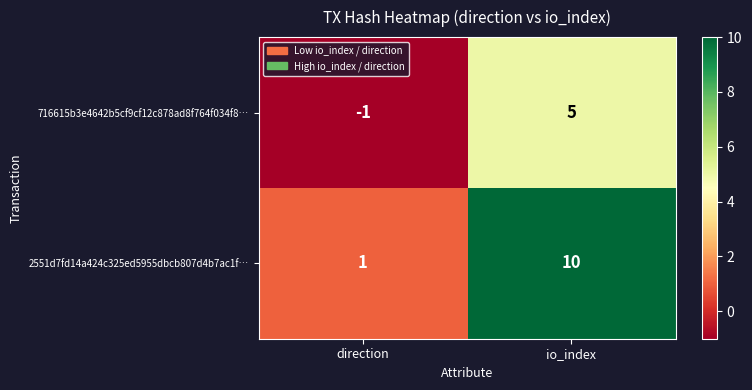

Reading left to right, transcribe all the data shown in this chart.

716615b3e4642b5cf9cf12c878ad8f764f034f8…: -1	5
2551d7fd14a424c325ed5955dbcb807d4b7ac1f…: 1	10